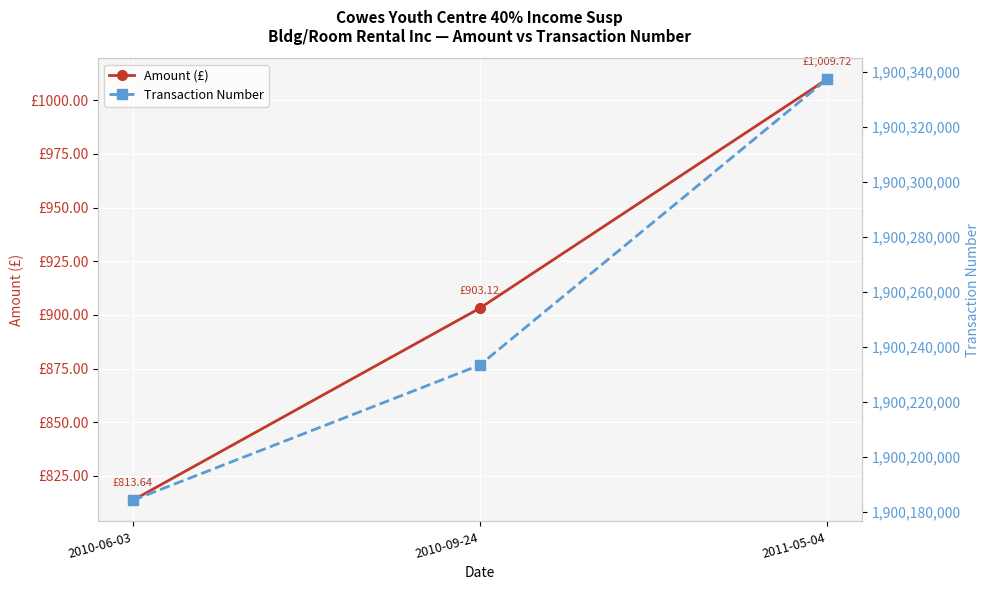

Is it true that Amount (£) equals 813.6 at 2010-06-03?

True